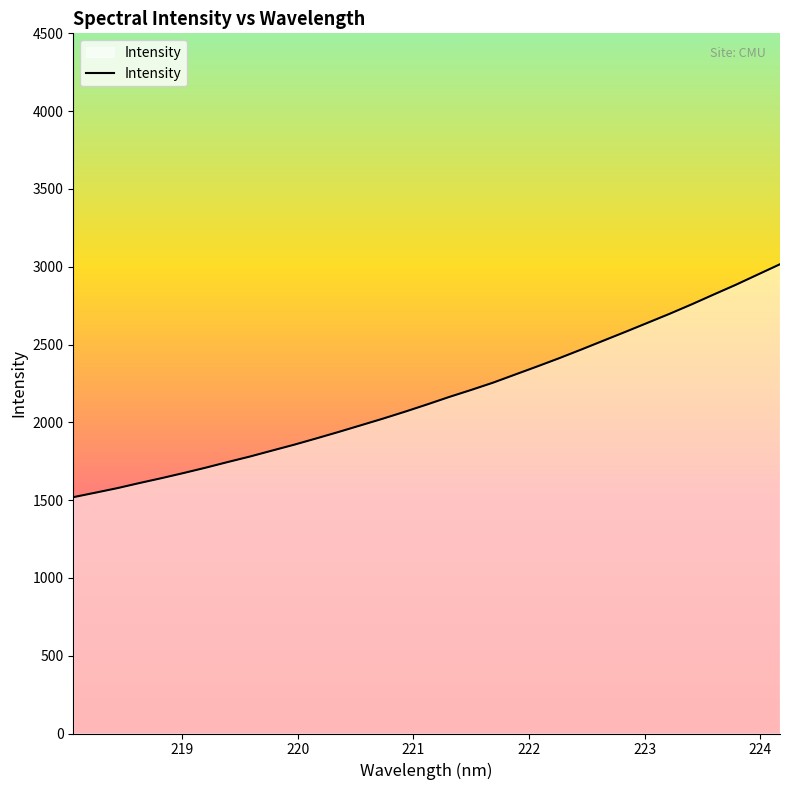

What is the difference between the maximum and minimum values?

1497.1